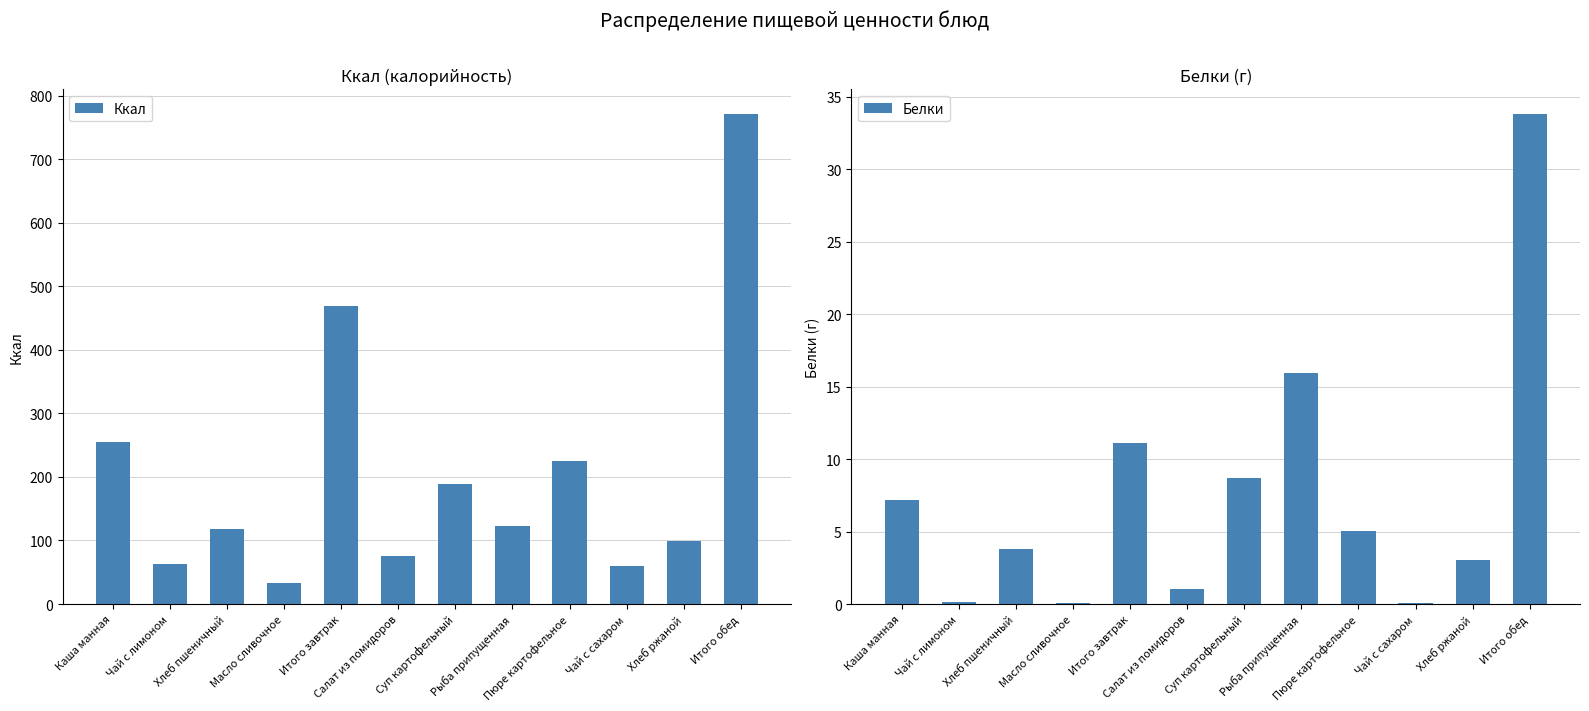

Reading left to right, list all the values displayed in this chart.

Ккал: 255.2	62.9	117.5	33.0	468.6	75.2	189.5	123.3	225.0	60.0	98.5	771.5
Белки: 7.2	0.1	3.8	0.1	11.1	1.1	8.7	15.9	5.0	0.1	3.0	33.8